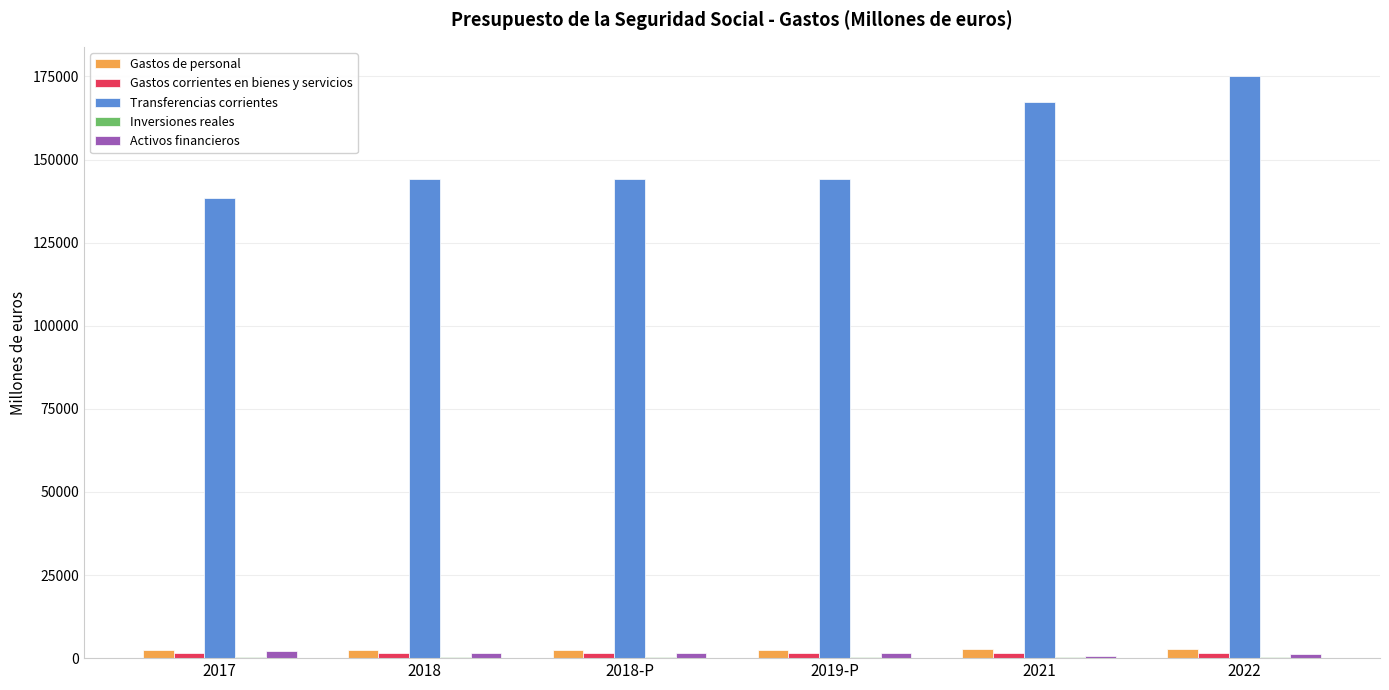

What is the sum of all Activos financieros values?

8845.2